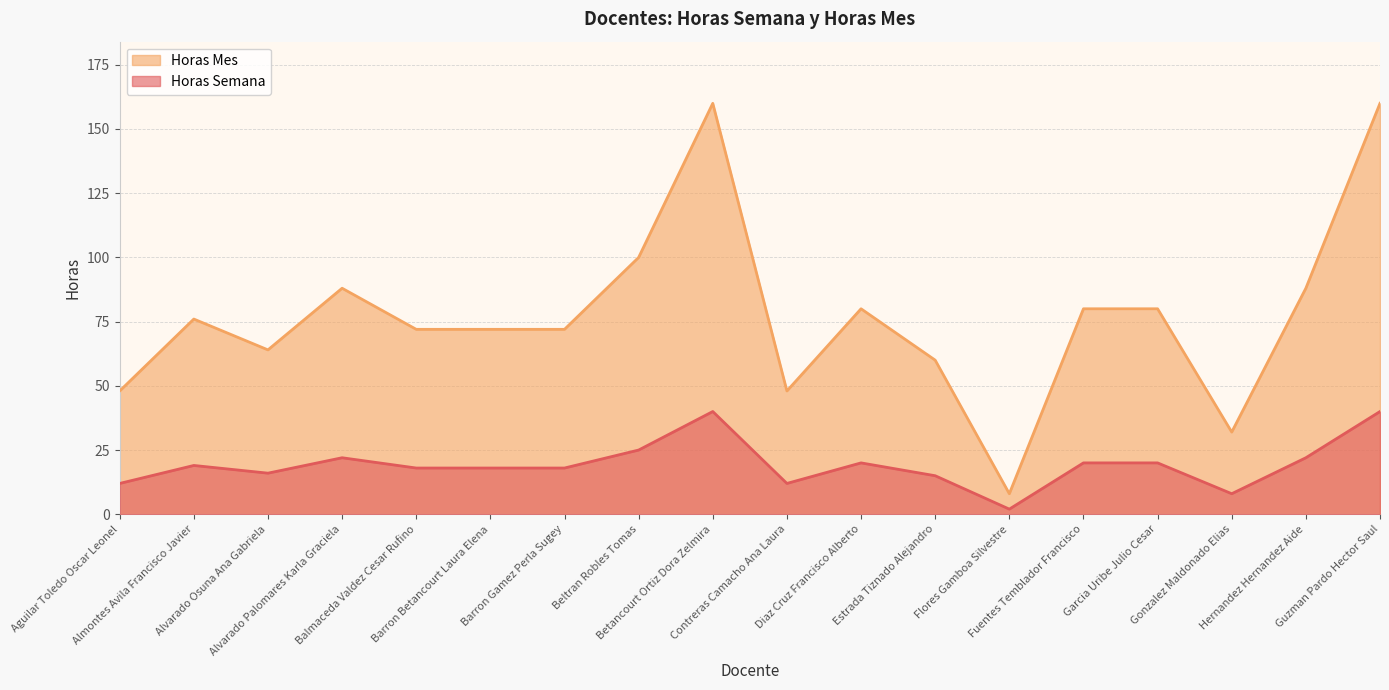

Which label corresponds to the smallest value in the chart?

Flores Gamboa Silvestre